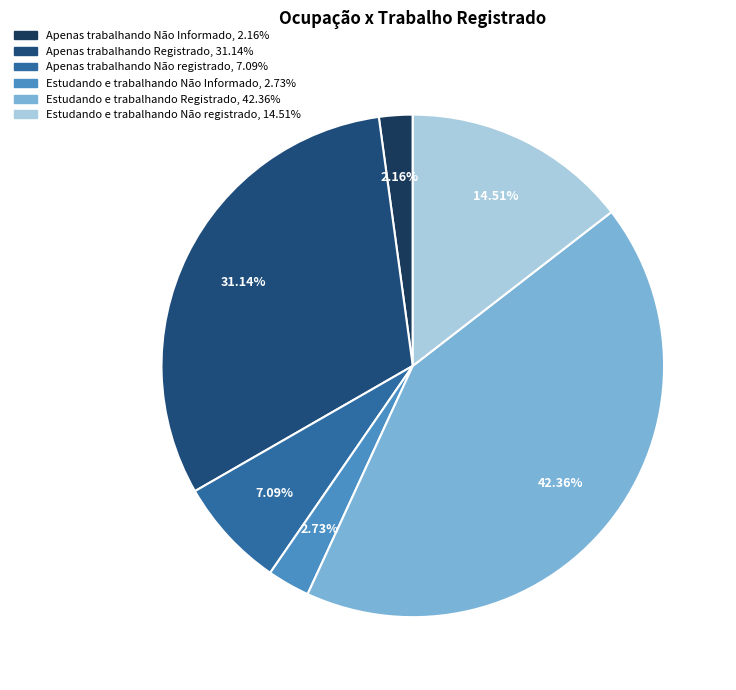

Count the number of slices in the pie.

6